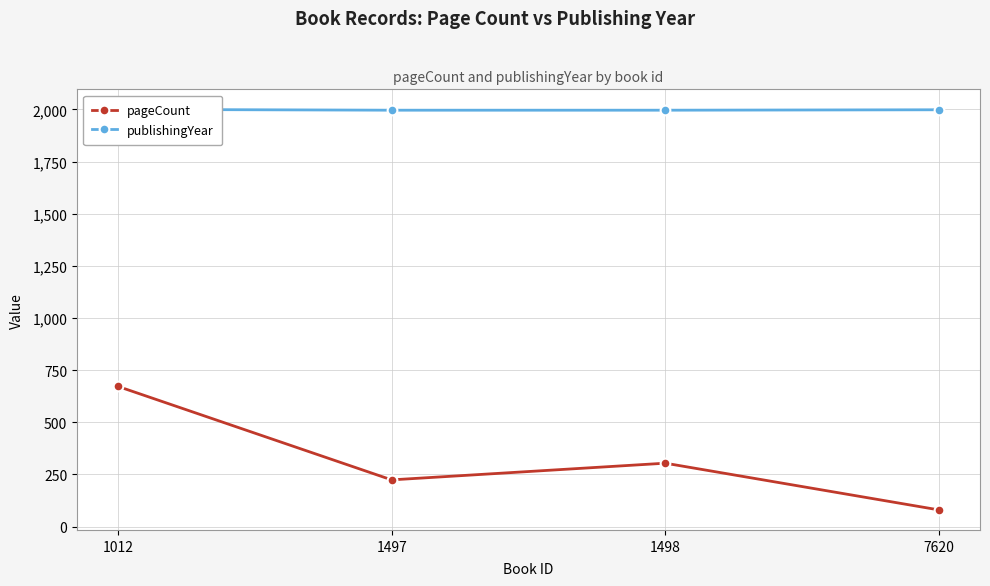

What value does the pageCount series have at 1498?

304